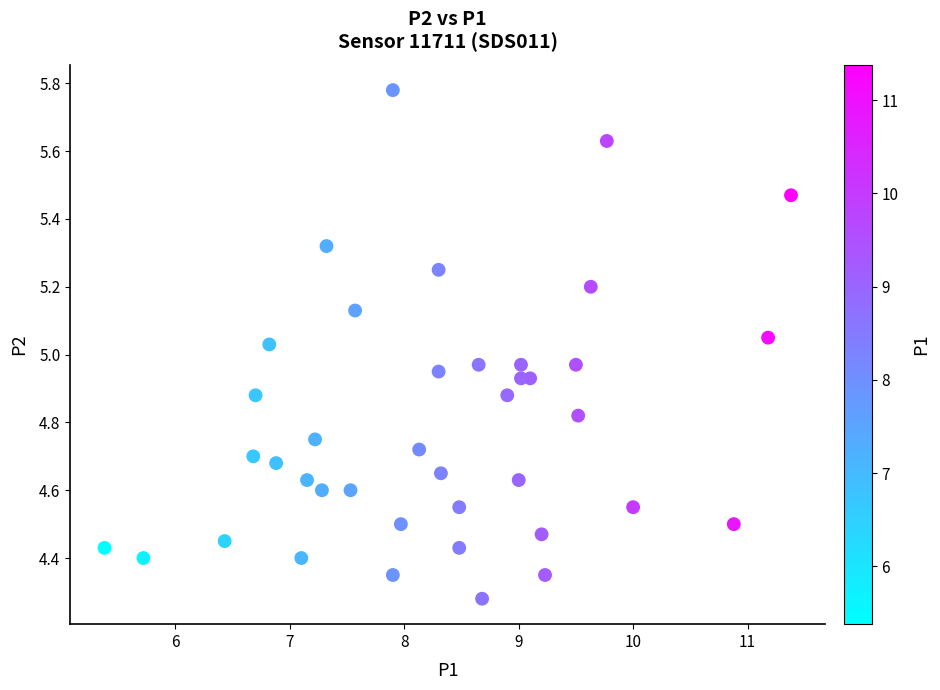

What is the range of Y values (max minus min)?

1.5